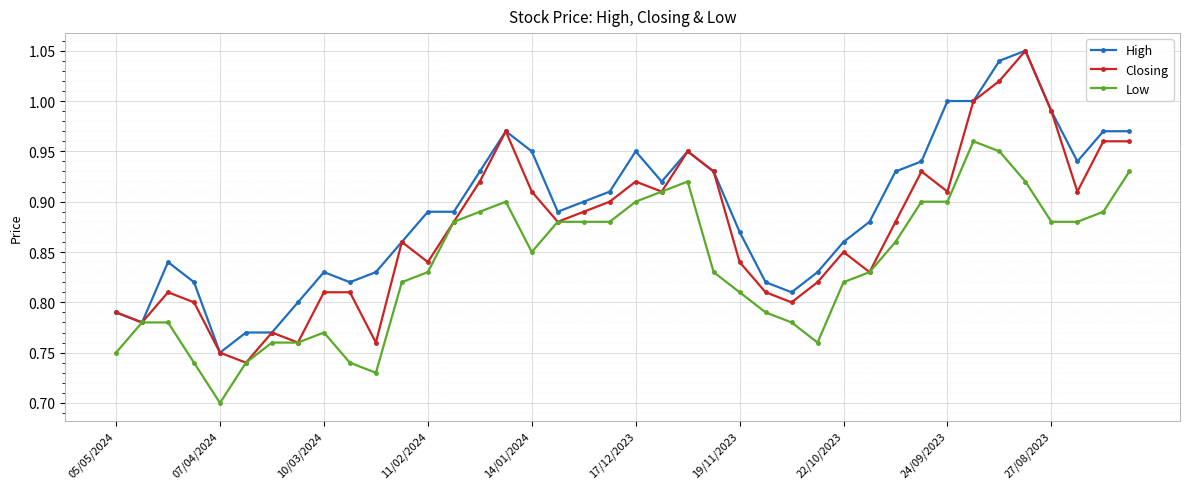

List the series in order of their overall mean, lowest first.

Low, Closing, High